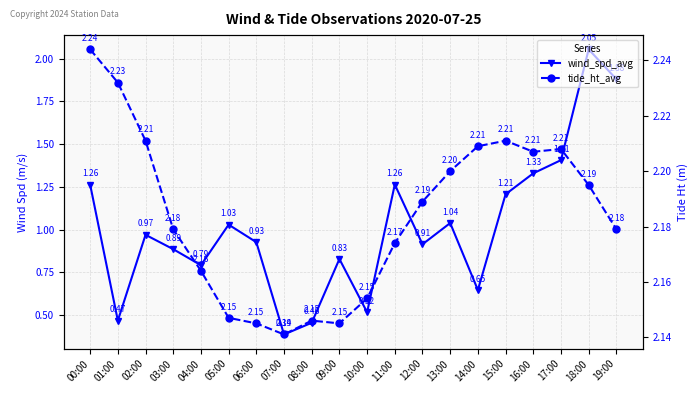

True or false: tide_ht_avg has more than 0 points higher than both neighbors.

True